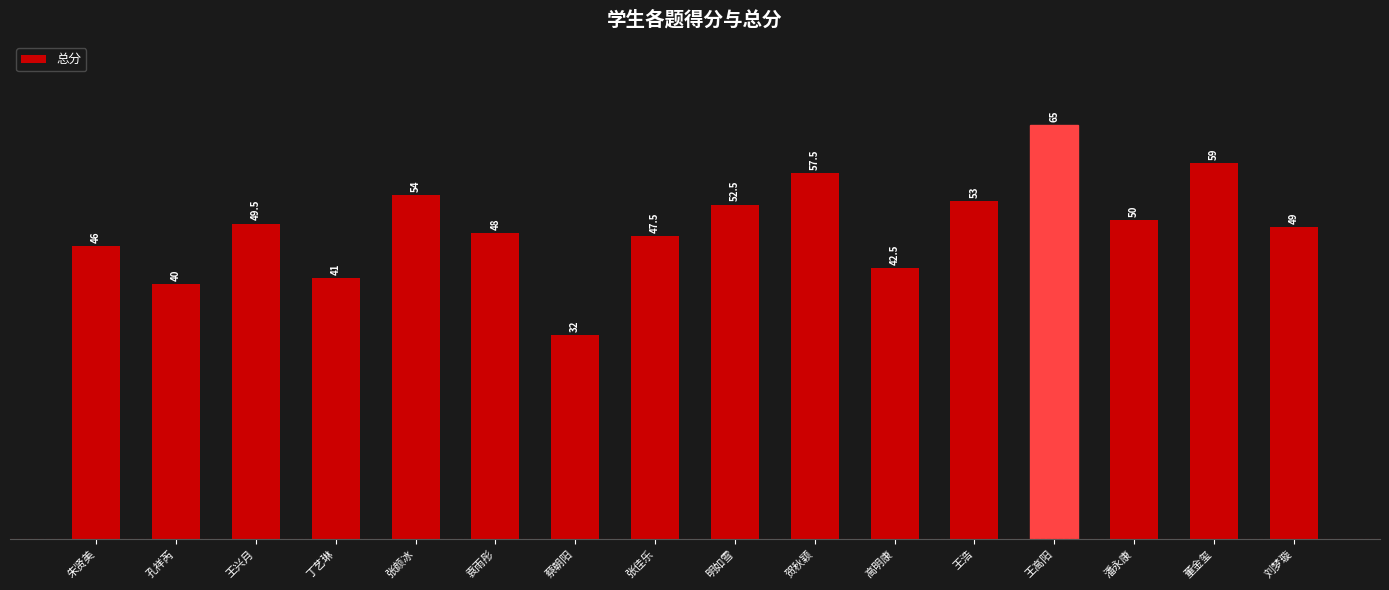

Reading left to right, extract all data points from this chart.

46.0	40.0	49.5	41.0	54.0	48.0	32.0	47.5	52.5	57.5	42.5	53.0	65.0	50.0	59.0	49.0